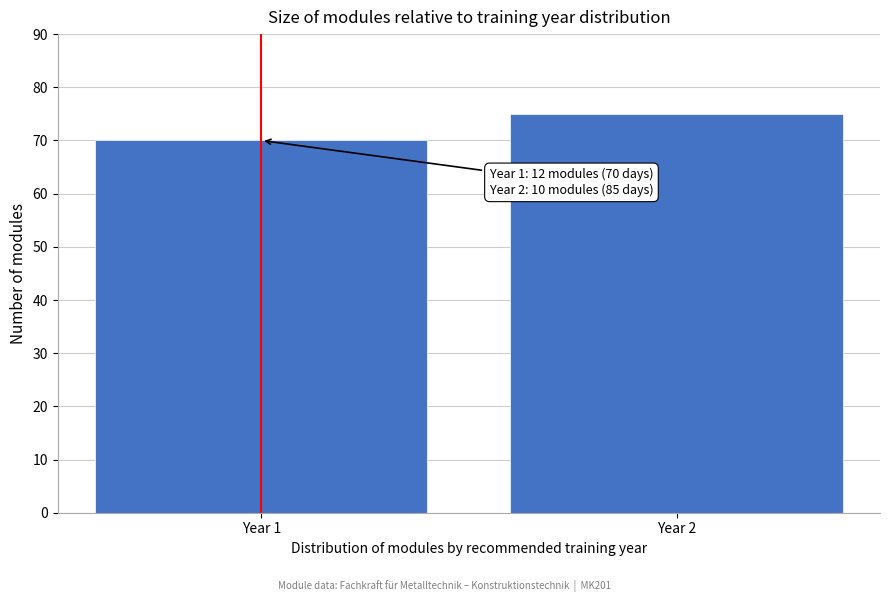

Reading left to right, what are all the values shown in this chart?

Year 1=70	Year 2=75